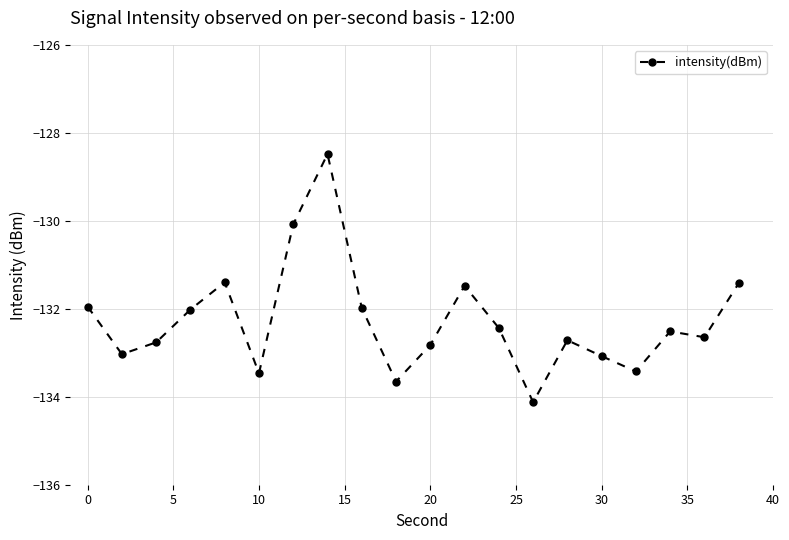

How many points are lower than both their immediate neighbors (excluding endpoints)?

6